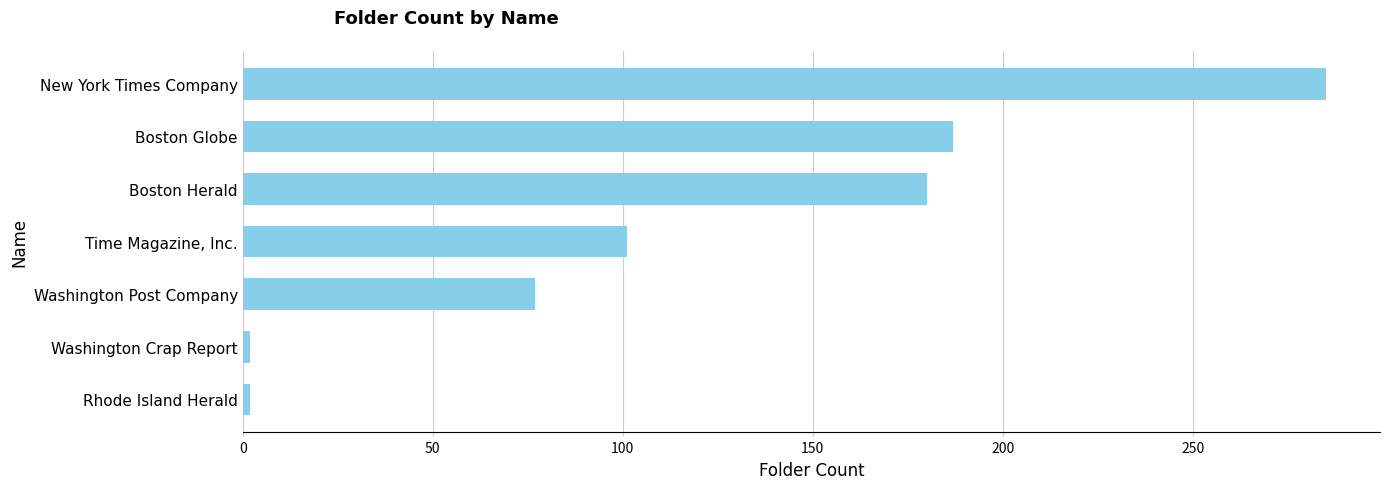

Count the number of data series in this chart.

1